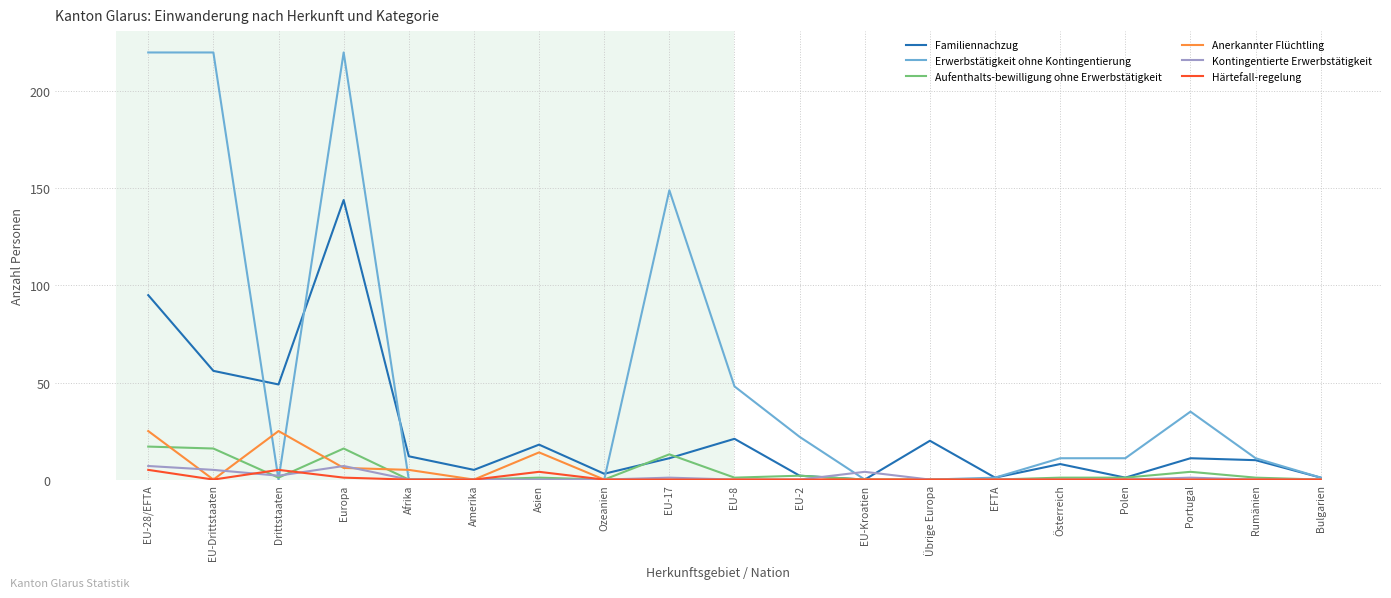

Which series has the largest range (max minus min)?

Erwerbstätigkeit ohne Kontingentierung